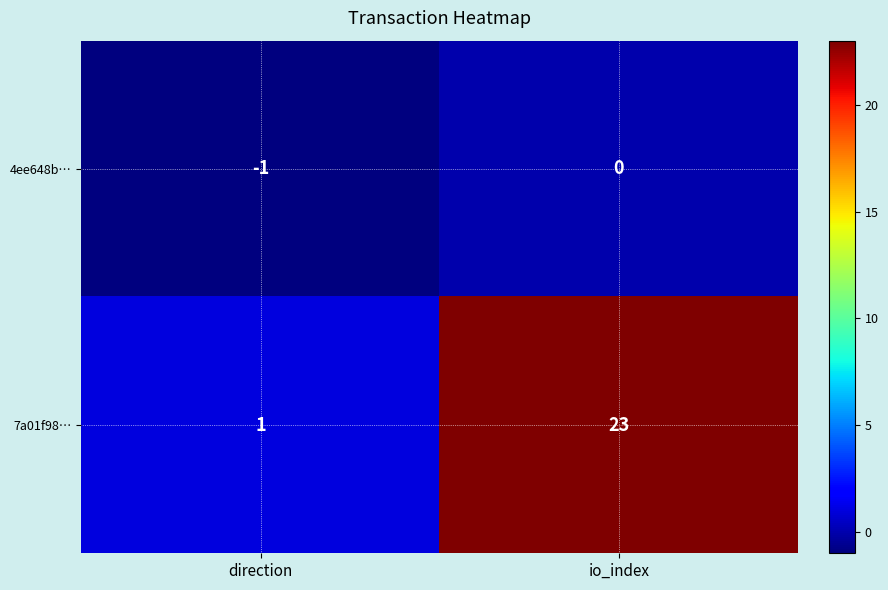

At which label is 4ee648b… closest to 0?

io_index